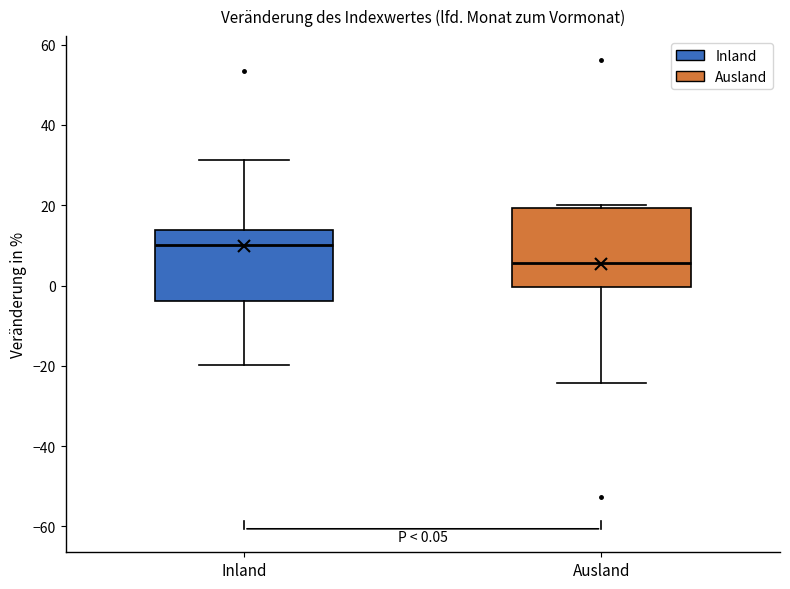

Which box has the lowest median line?

Ausland